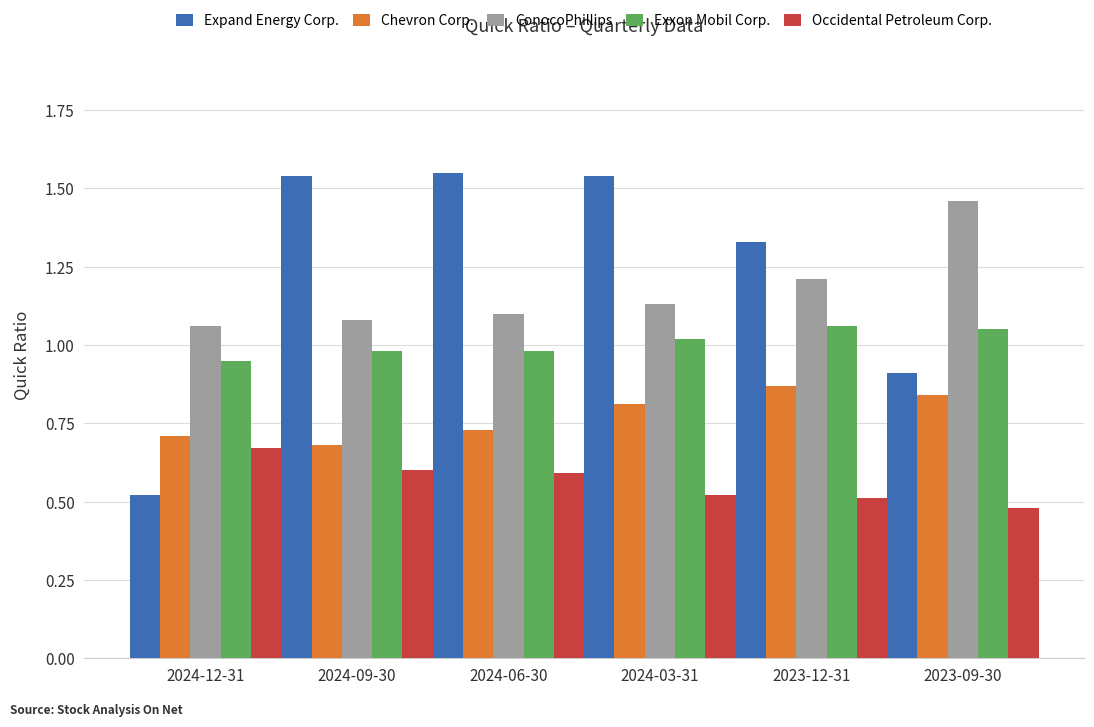

The ConocoPhillips series shows 1.6 at 2023-12-31. True or false?

False